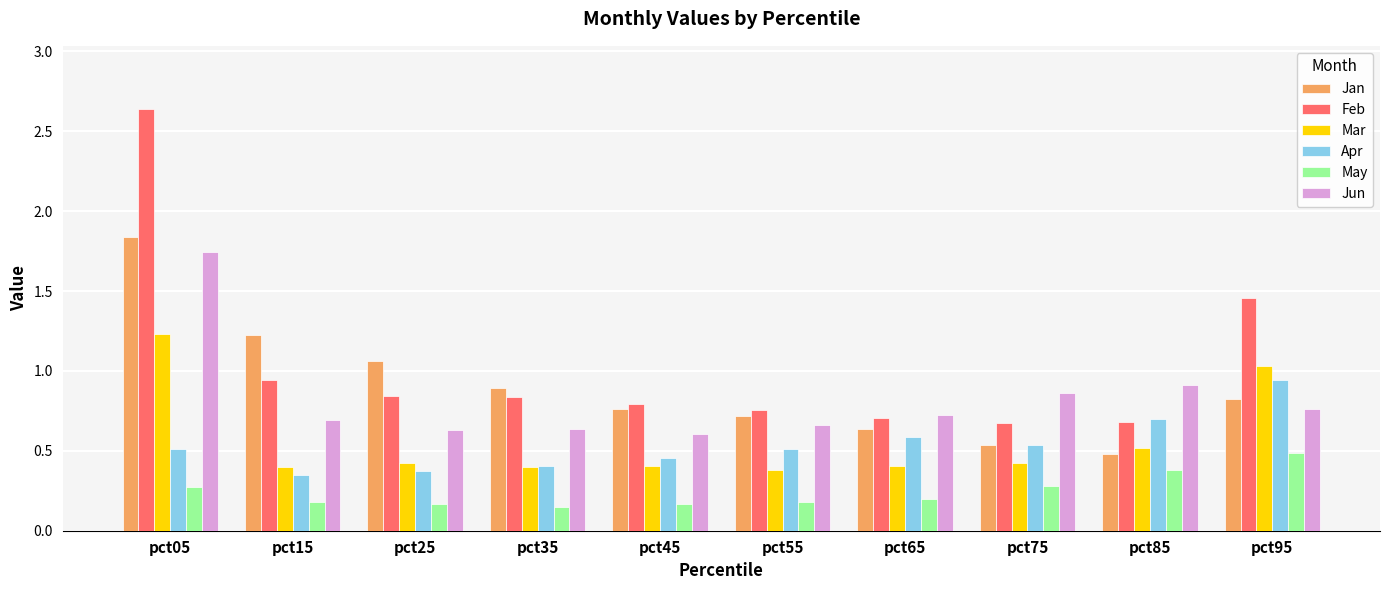

What is the average value of the Feb series?

1.0